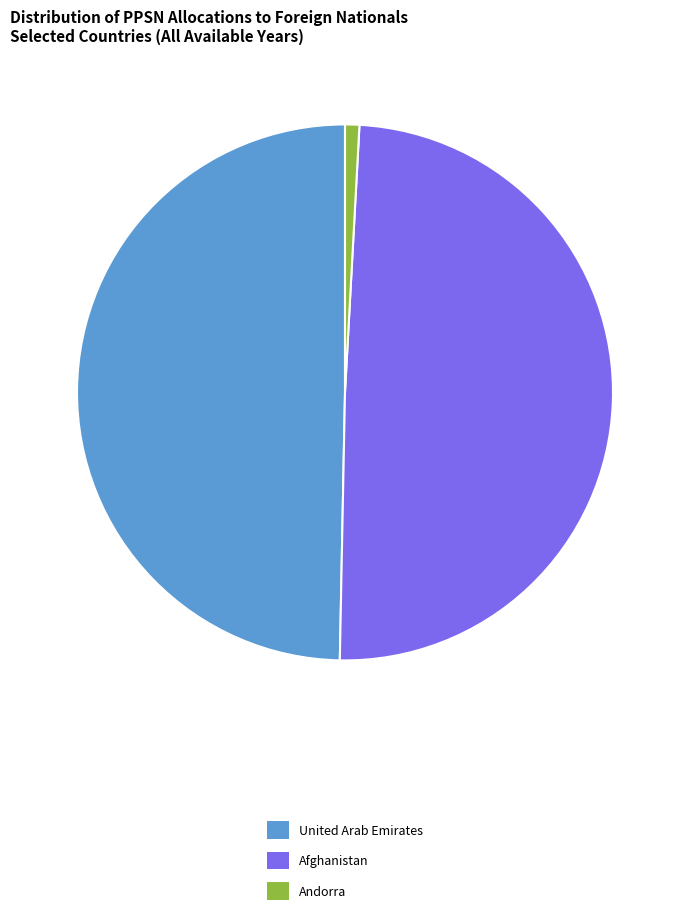

The Afghanistan slice represents 49% of the pie. True or false?

True